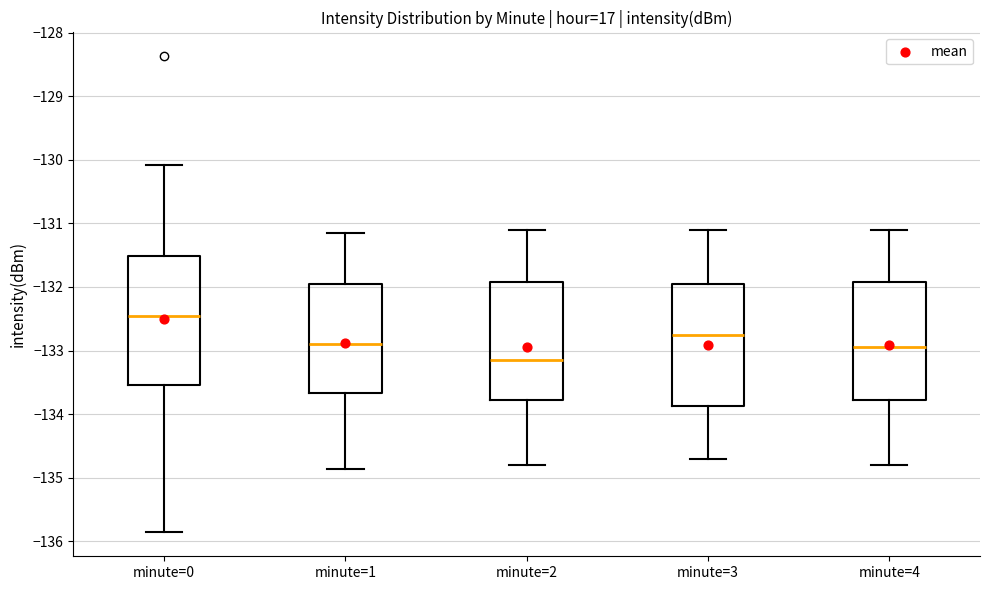

Reading left to right, transcribe this box plot: for each box, give where its median line is, the range the box spans, and where its two whiskers end, as read against the y-axis. The values are not printed on the chart, so give them approximately, as read against the axis.

minute=0: median -132.5, box -133.5 to -131.5, whiskers -135.9 to -130.1
minute=1: median -132.9, box -133.7 to -131.9, whiskers -134.9 to -131.2
minute=2: median -133.1, box -133.8 to -131.9, whiskers -134.8 to -131.1
minute=3: median -132.7, box -133.9 to -131.9, whiskers -134.7 to -131.1
minute=4: median -132.9, box -133.8 to -131.9, whiskers -134.8 to -131.1